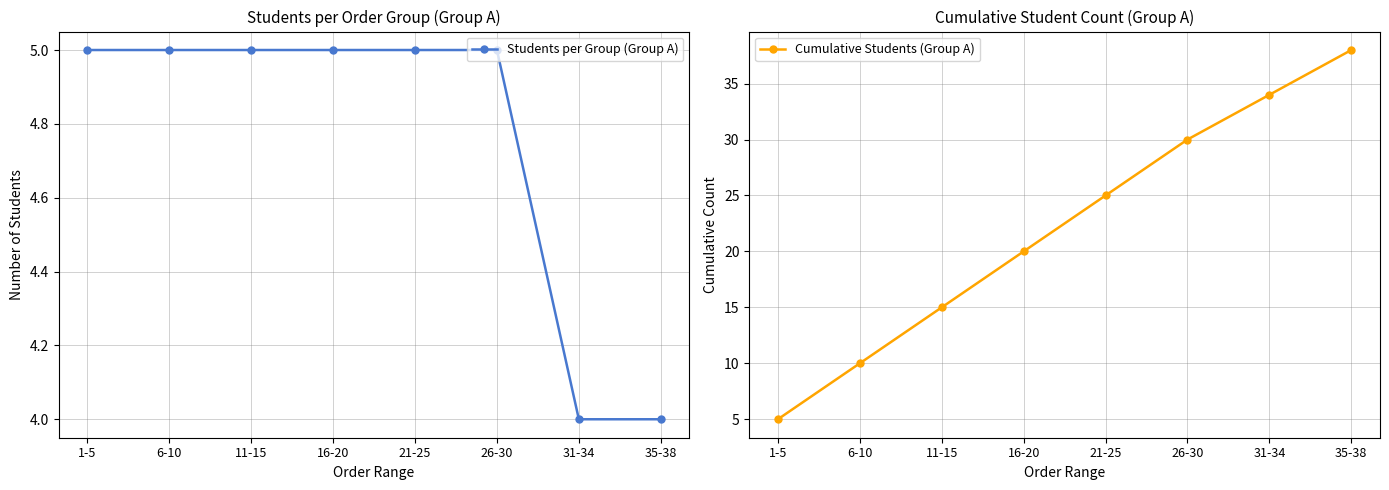

Which category has the lowest value in the Students per Group (Group A) series?

31-34